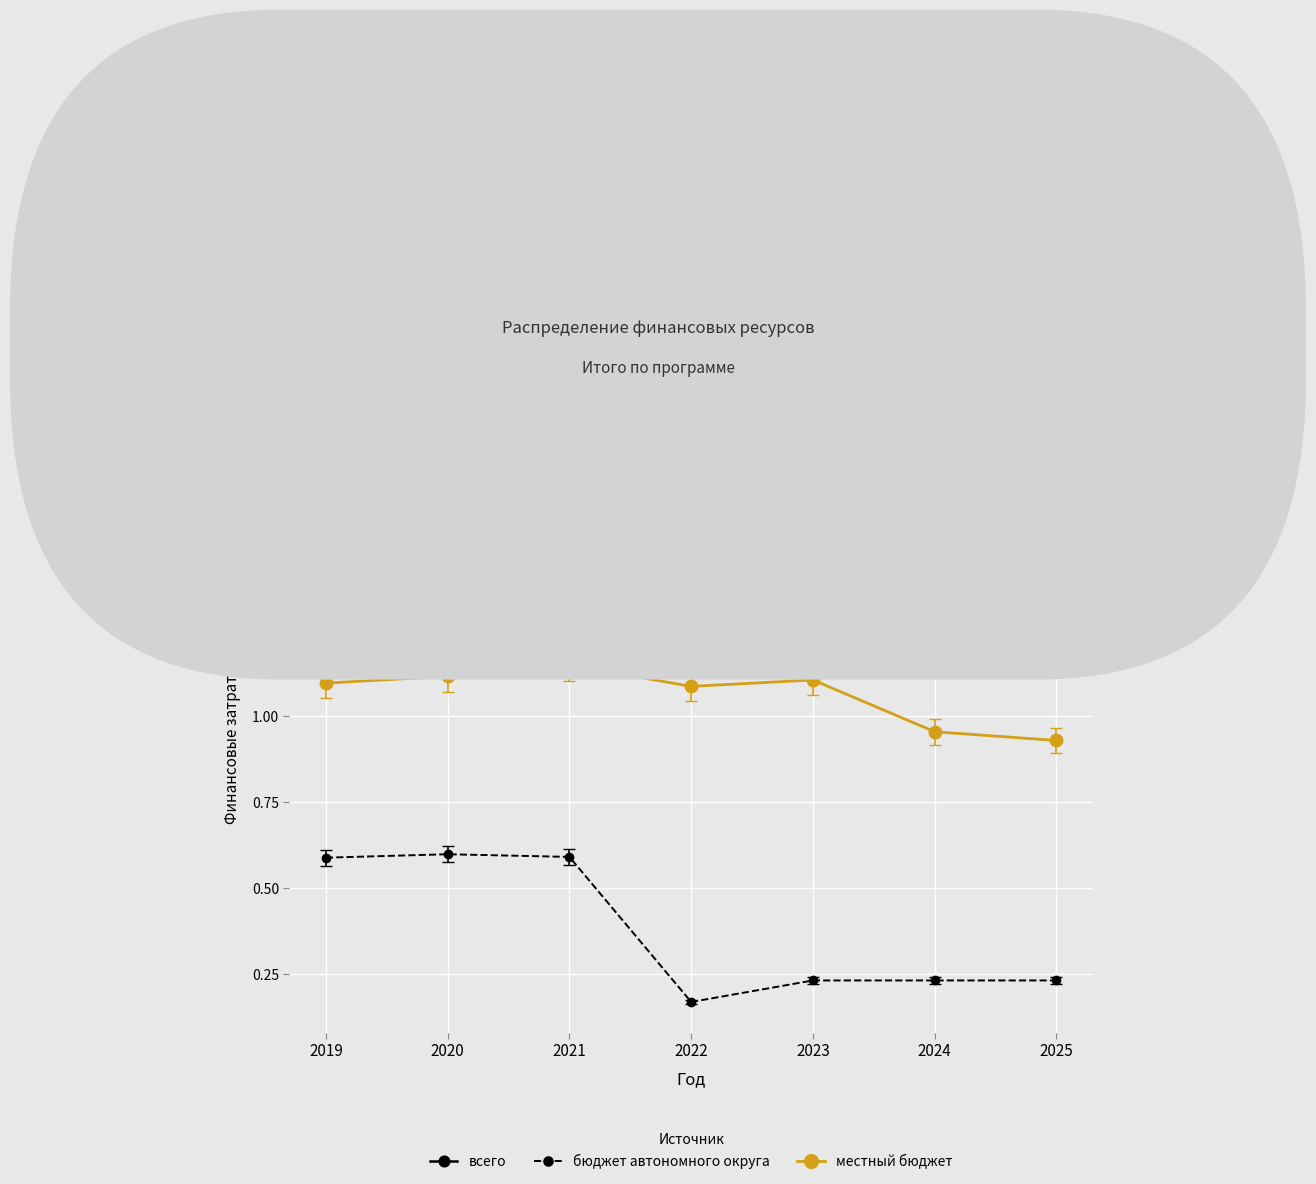

Is the value of бюджет автономного округа at 2023 greater than the value of всего at 2022?

No